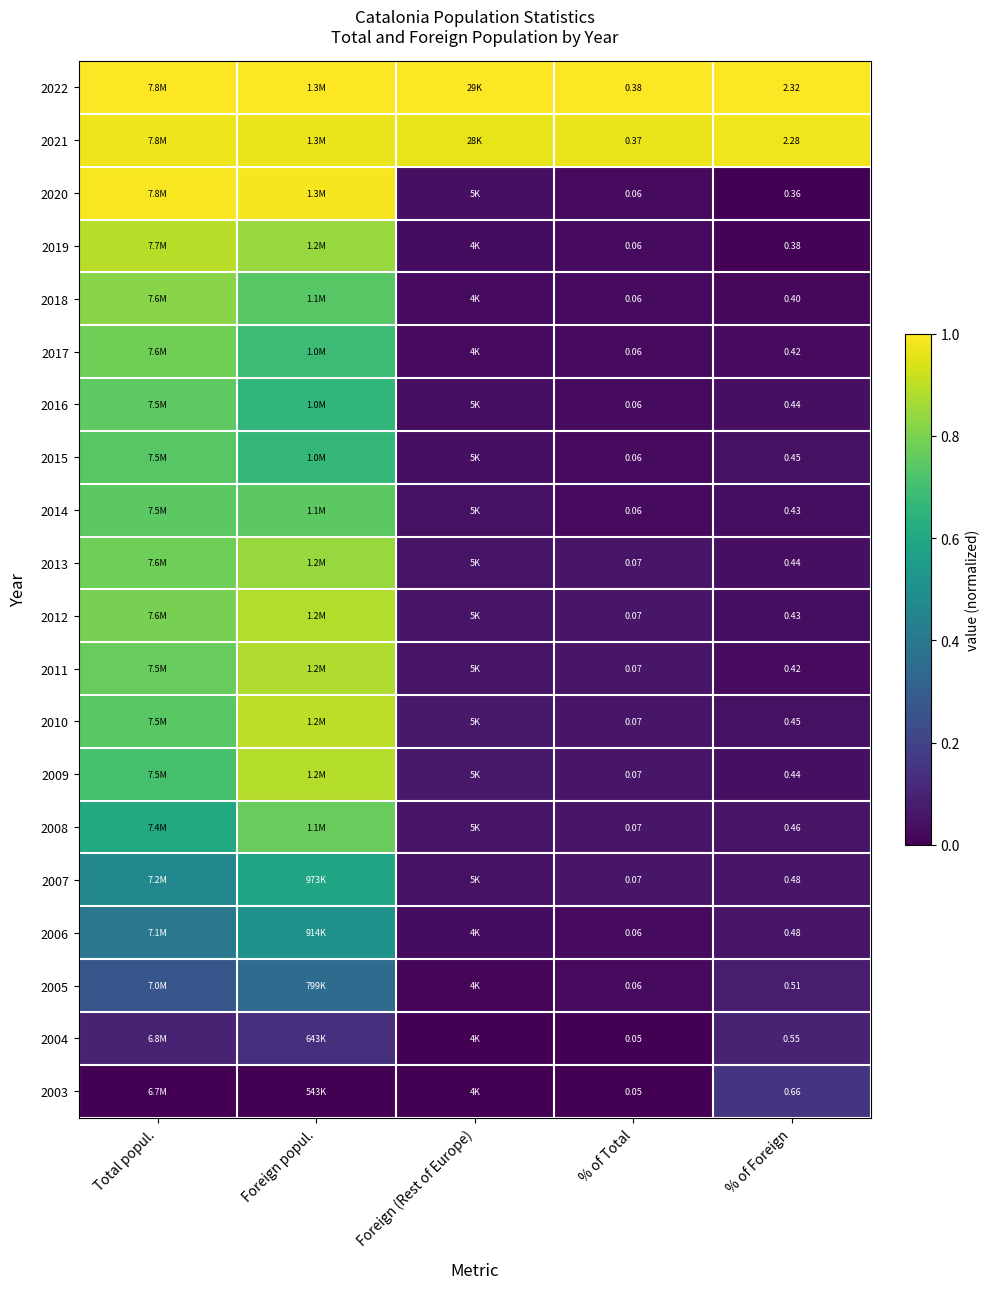

The 2018 series shows 0.0 at % of Total. True or false?

False